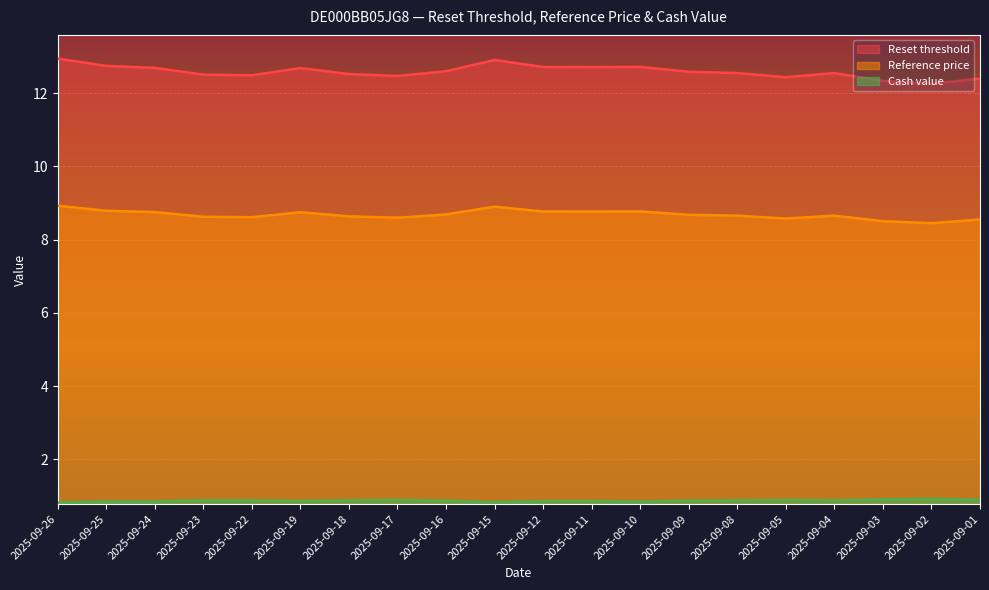

Reading left to right, transcribe all the data shown in this chart.

Reset threshold: 2025-09-26=12.9	2025-09-25=12.7	2025-09-24=12.7	2025-09-23=12.5	2025-09-22=12.5	2025-09-19=12.7	2025-09-18=12.5	2025-09-17=12.5	2025-09-16=12.6	2025-09-15=12.9	2025-09-12=12.7	2025-09-11=12.7	2025-09-10=12.7	2025-09-09=12.6	2025-09-08=12.5	2025-09-05=12.4	2025-09-04=12.5	2025-09-03=12.3	2025-09-02=12.3	2025-09-01=12.4
Reference price: 2025-09-26=8.9	2025-09-25=8.8	2025-09-24=8.8	2025-09-23=8.6	2025-09-22=8.6	2025-09-19=8.7	2025-09-18=8.6	2025-09-17=8.6	2025-09-16=8.7	2025-09-15=8.9	2025-09-12=8.8	2025-09-11=8.8	2025-09-10=8.8	2025-09-09=8.7	2025-09-08=8.7	2025-09-05=8.6	2025-09-04=8.7	2025-09-03=8.5	2025-09-02=8.4	2025-09-01=8.6
Cash value: 2025-09-26=0.8	2025-09-25=0.8	2025-09-24=0.8	2025-09-23=0.9	2025-09-22=0.9	2025-09-19=0.9	2025-09-18=0.9	2025-09-17=0.9	2025-09-16=0.9	2025-09-15=0.8	2025-09-12=0.9	2025-09-11=0.9	2025-09-10=0.8	2025-09-09=0.9	2025-09-08=0.9	2025-09-05=0.9	2025-09-04=0.9	2025-09-03=0.9	2025-09-02=0.9	2025-09-01=0.9